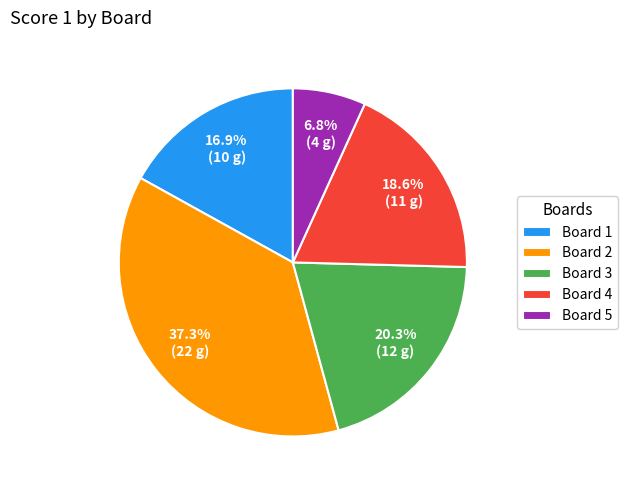

What percentage do Board 4 and Board 5 together represent?

25.4%